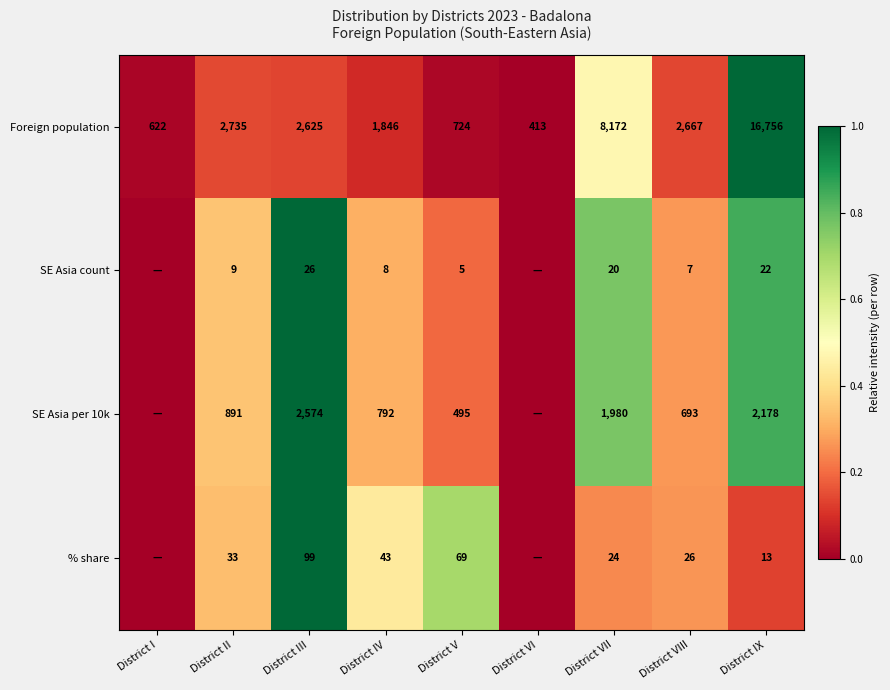

What is the difference between the Foreign population values at District IV and District IX?

14910